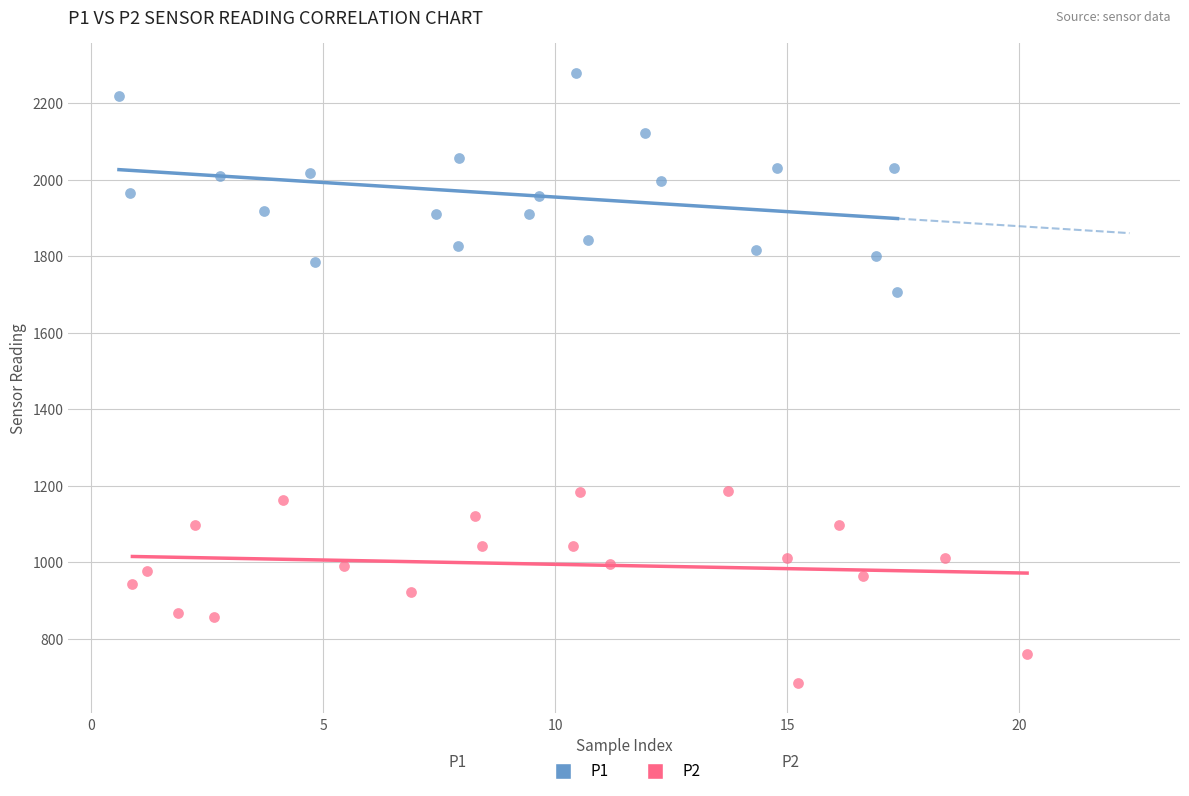

Which series contains the lowest Y value?

P2